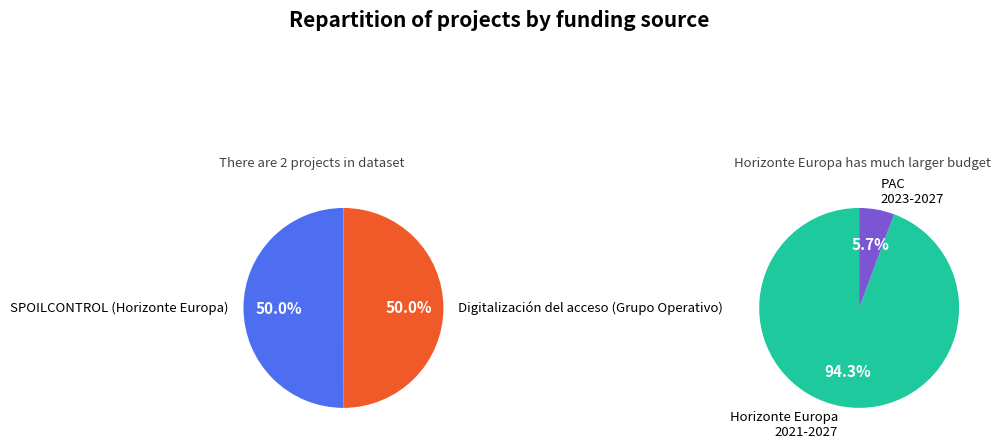

To the nearest percent, what is the average slice percentage?

50%